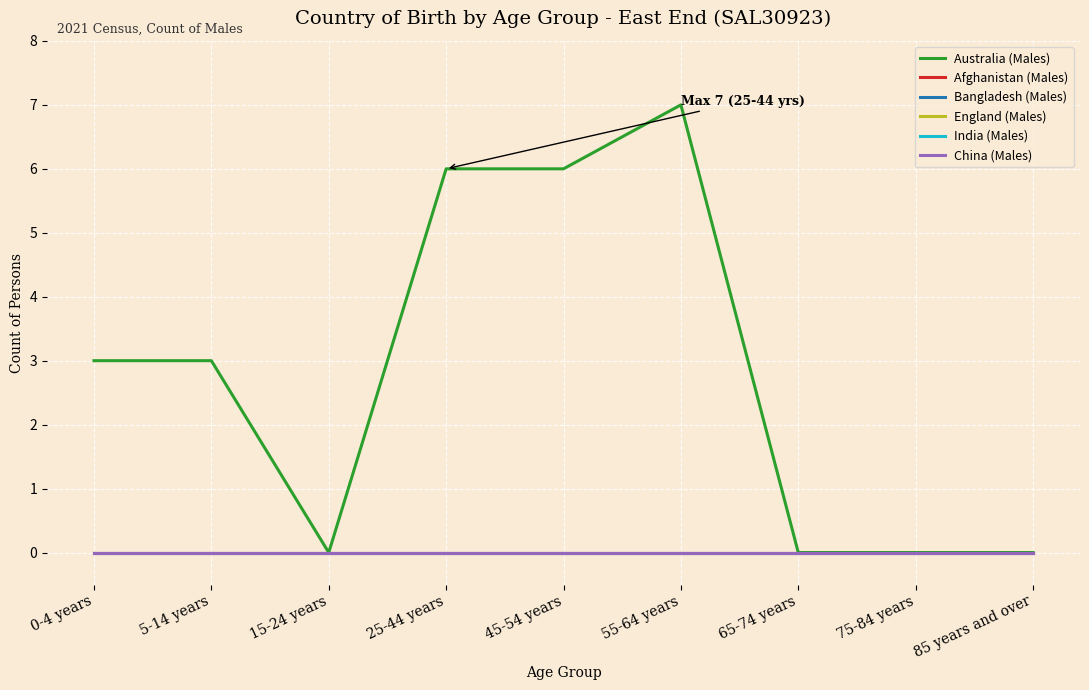

At which category is the sum across all series the highest?

55-64 years